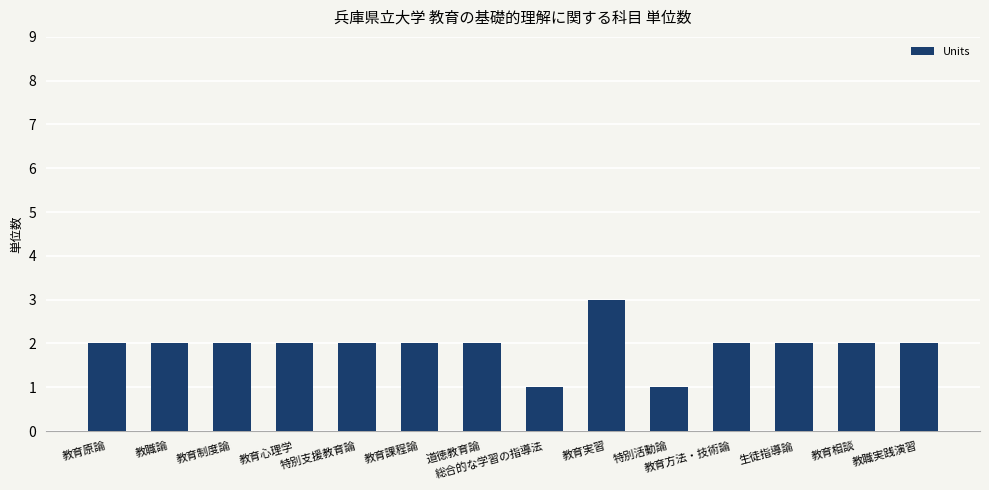

What is the minimum value shown in the chart?

1